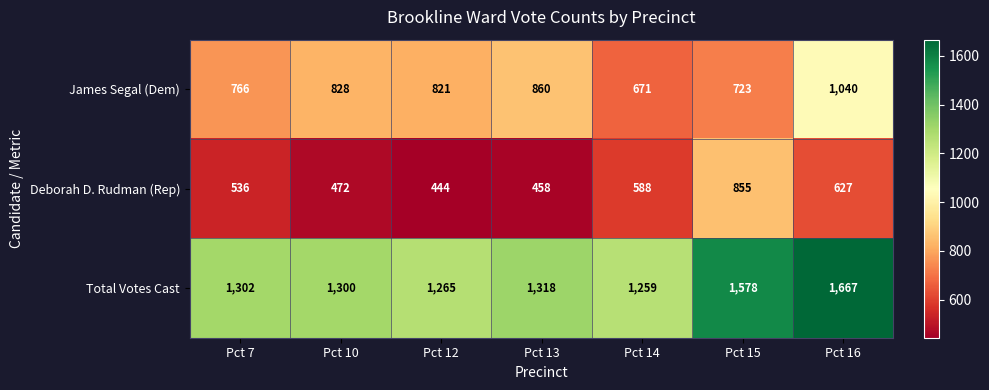

Which label corresponds to the smallest value in the chart?

Pct 12